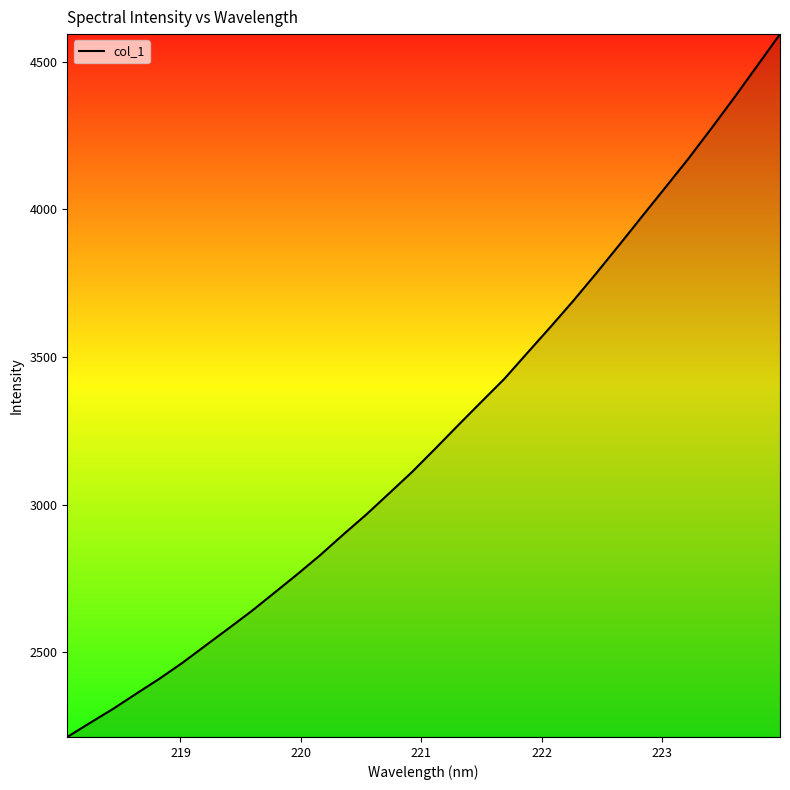

Reading left to right, extract all data points from this chart.

2212.8	2261.1	2308.5	2359.6	2410.0	2463.9	2522.1	2580.1	2638.7	2701.4	2764.3	2829.4	2899.1	2966.7	3039.0	3111.6	3190.0	3269.6	3348.1	3426.0	3513.9	3601.2	3690.3	3783.7	3879.6	3976.9	4073.6	4170.9	4273.4	4378.0	4485.7	4593.9